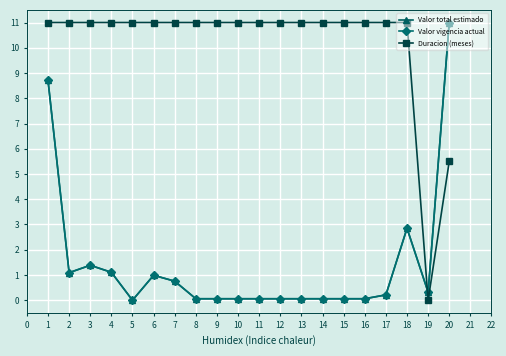

What is the highest value of the Valor vigencia actual series?

11.0